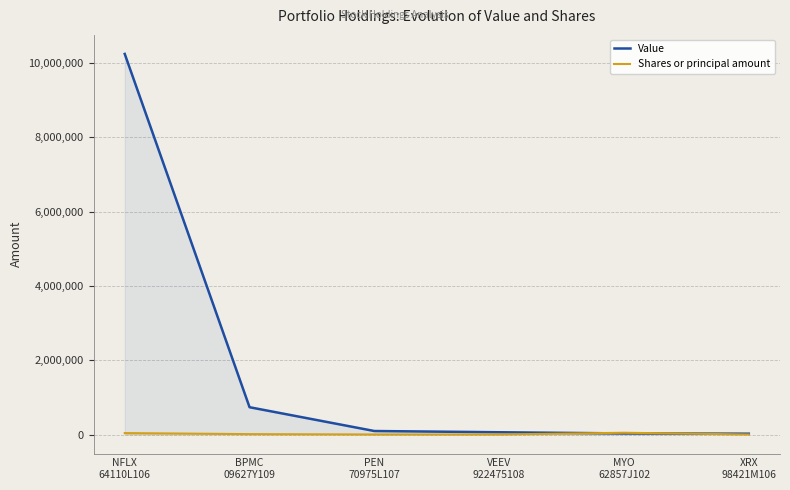

Which series changed the most between BPMC
09627Y109 and MYO
62857J102?

Value